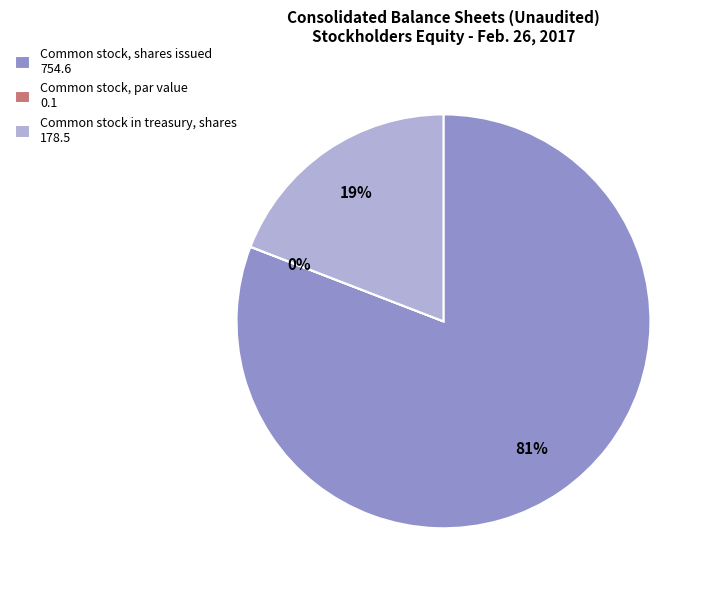

To the nearest percent, what portion does Common stock in treasury, shares 178.5 represent?

19%